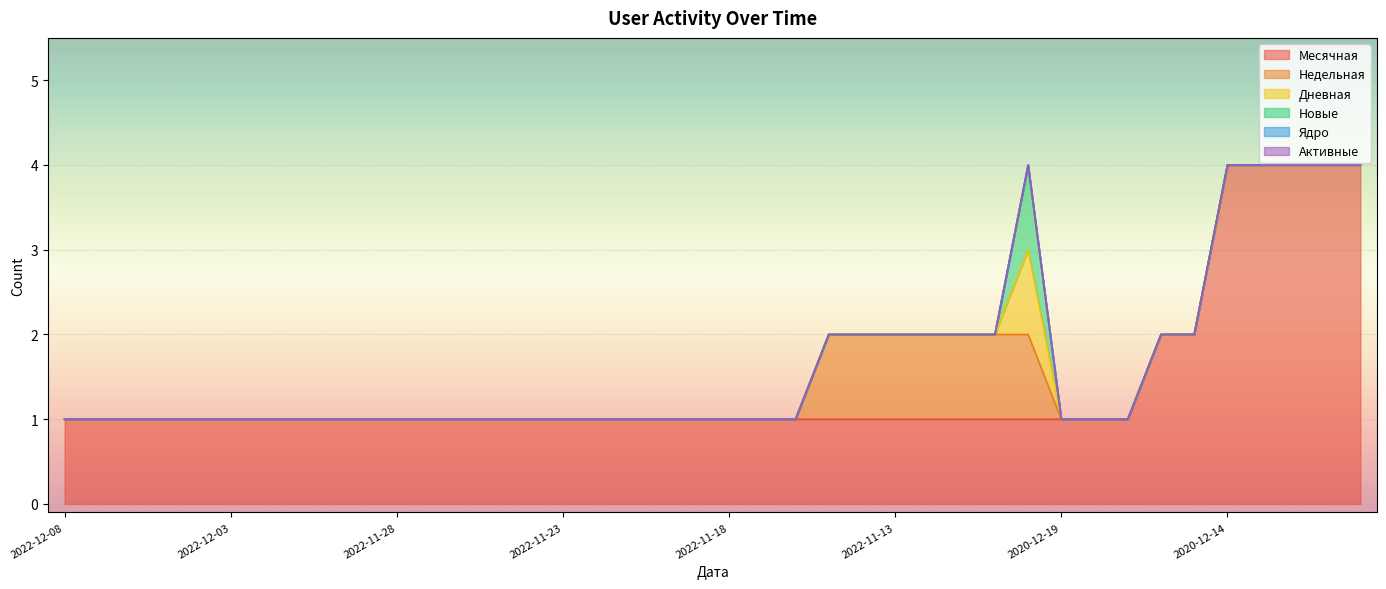

The Дневная series shows 0 at 2022-11-18. True or false?

True